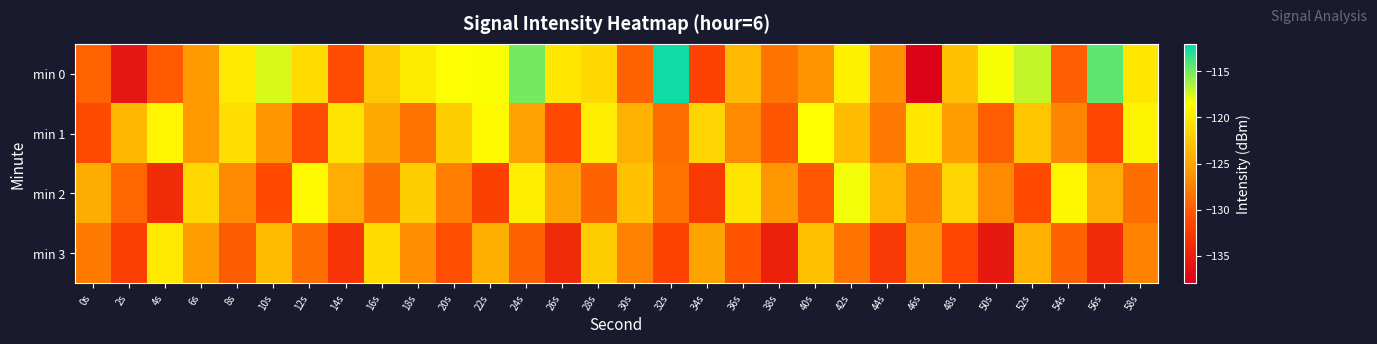

Which series has the largest range (max minus min)?

min 0